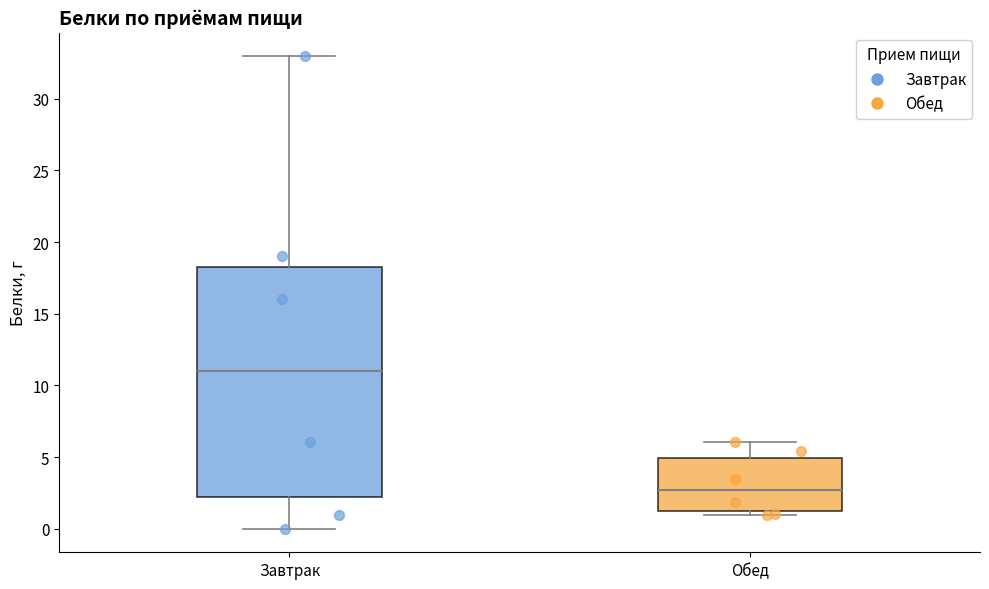

Which box has the highest median line?

Завтрак